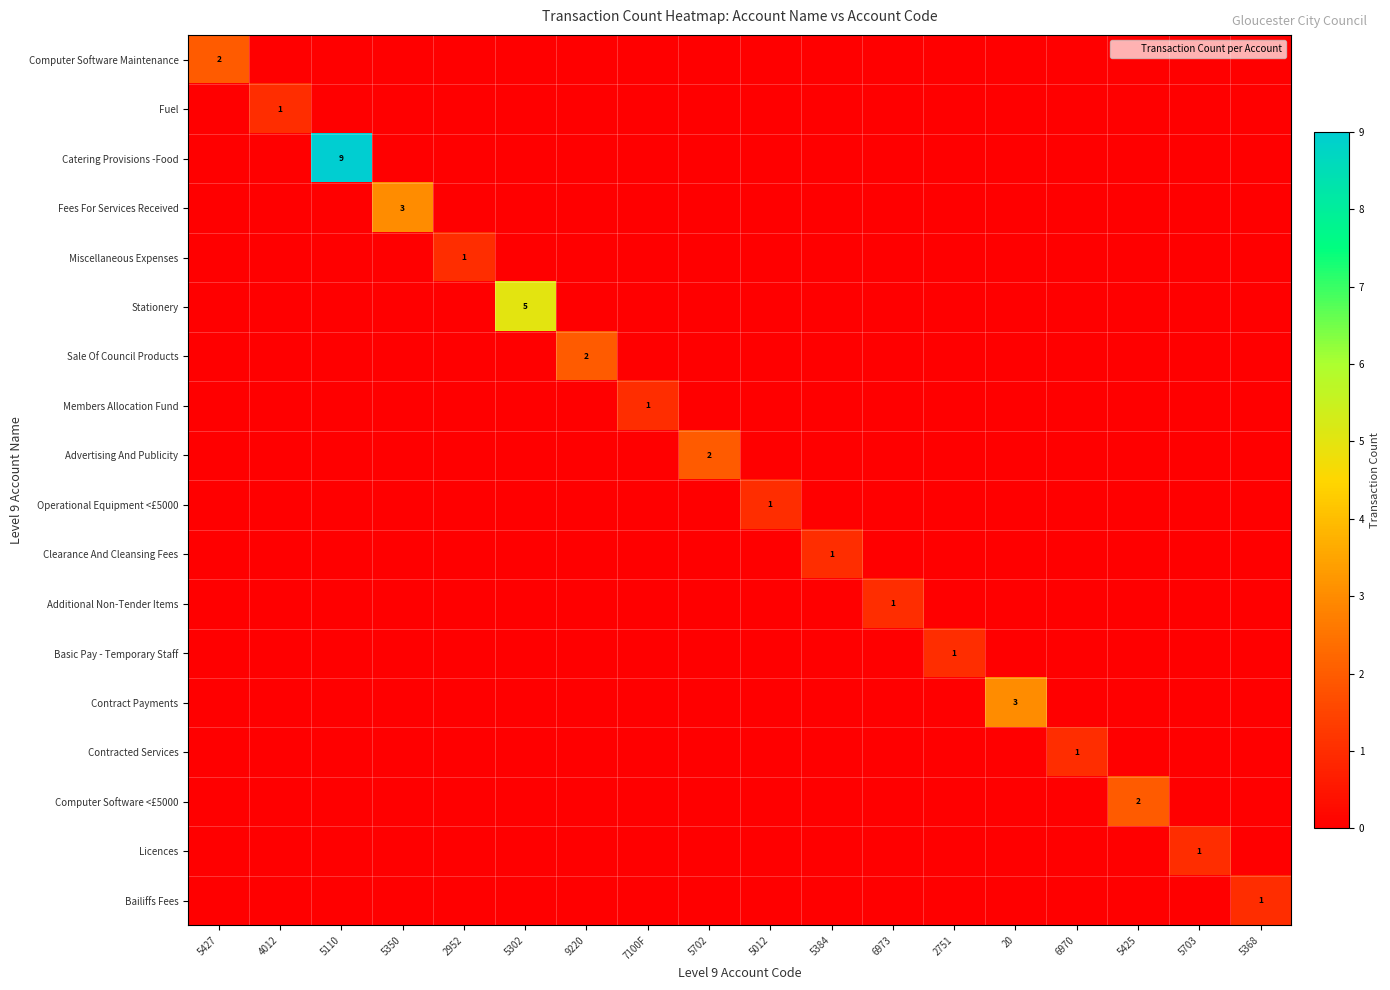

Which label corresponds to the largest value in the chart?

5110